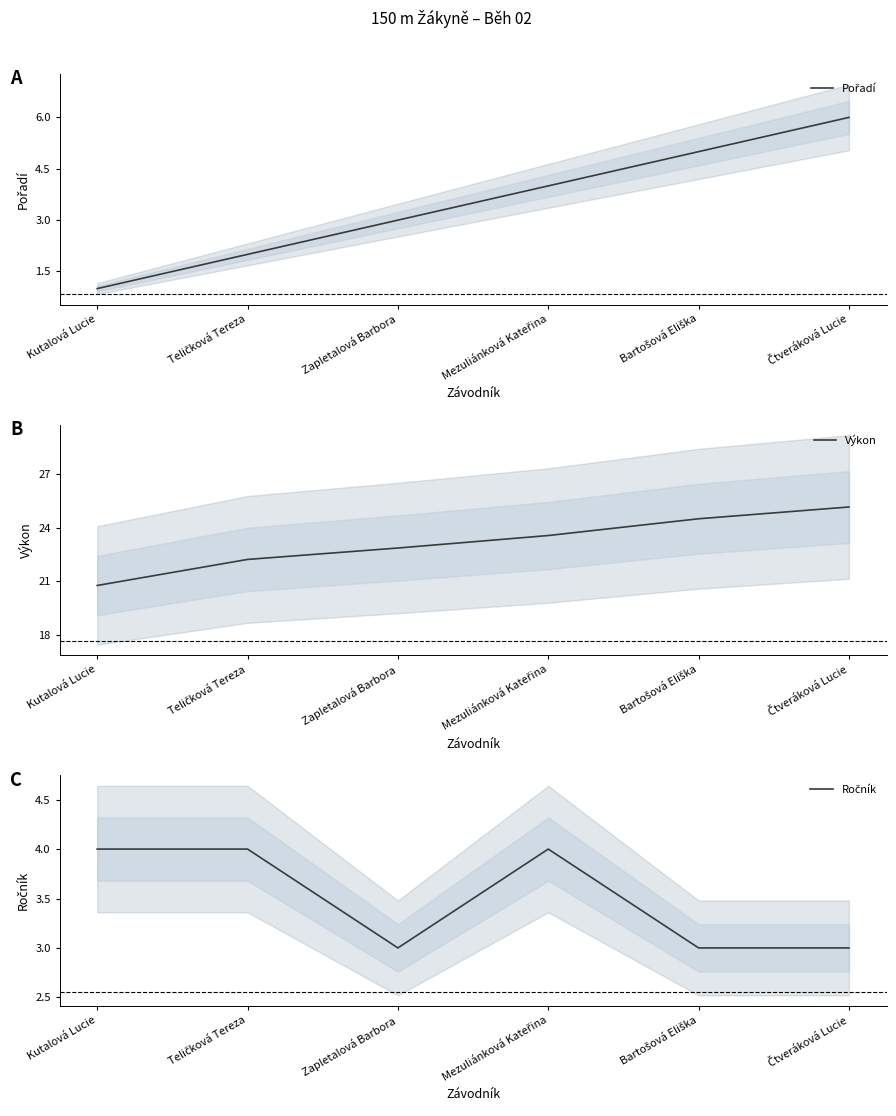

Which category has the highest value in the Pořadí series?

Čtveráková Lucie